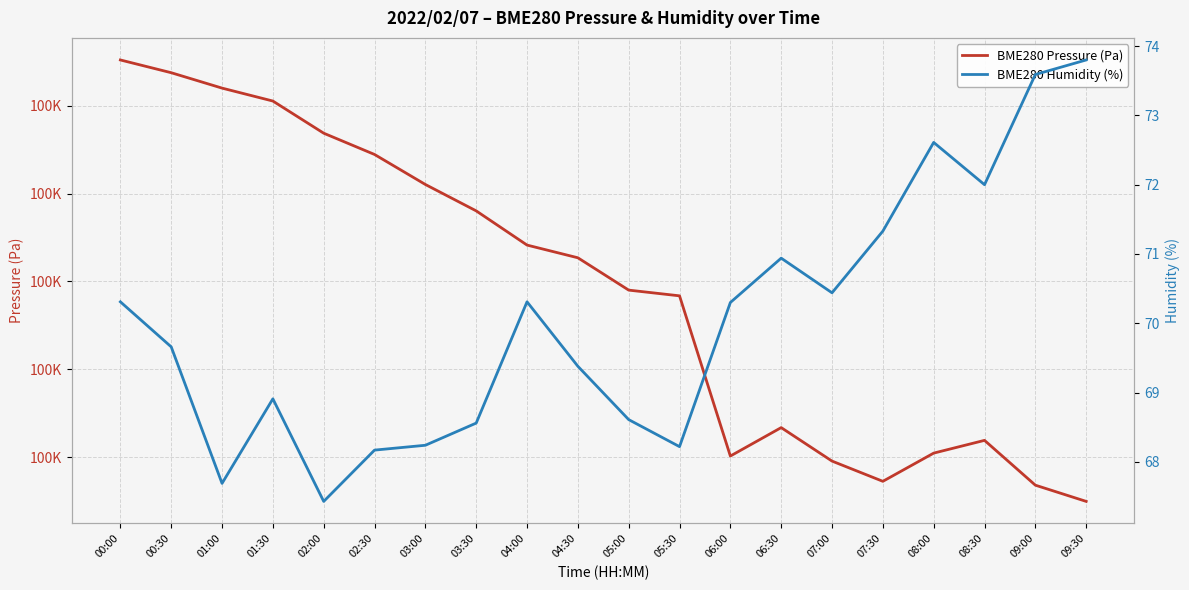

True or false: BME280 Pressure (Pa) has a value of 23926.9 at 00:30.

False